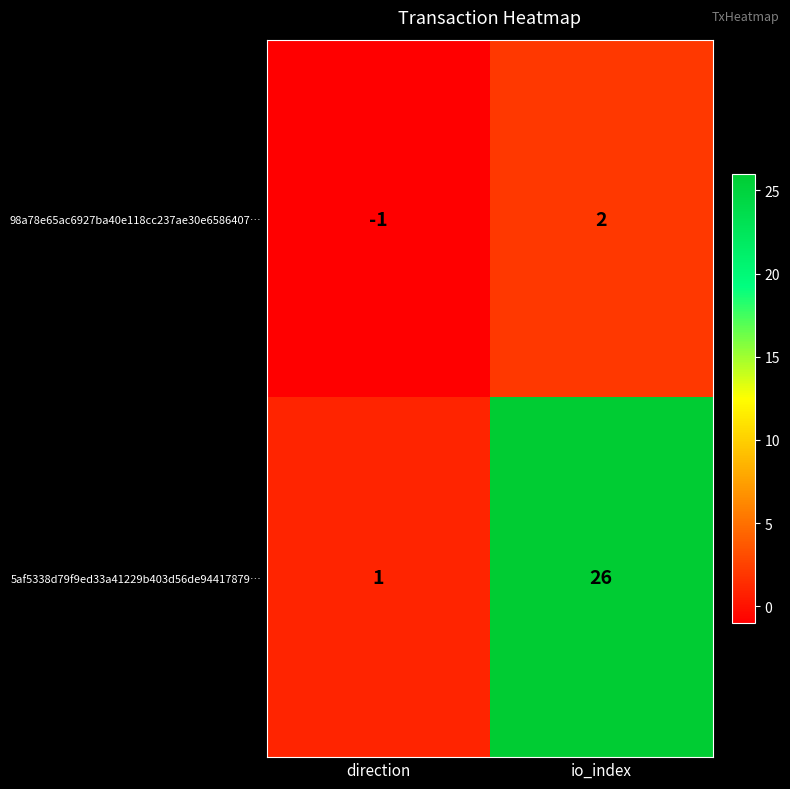

At which category does the chart reach its minimum across all series?

direction